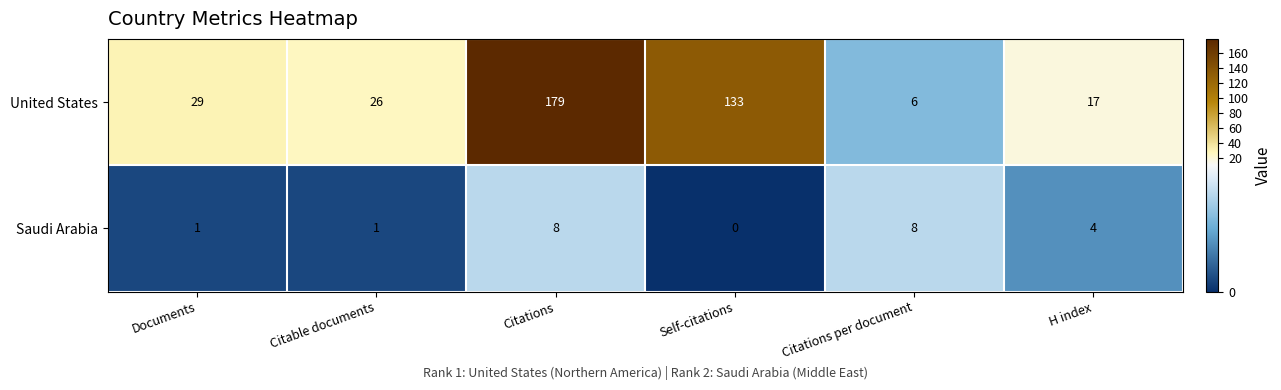

Is it true that United States equals 93 at Self-citations?

False